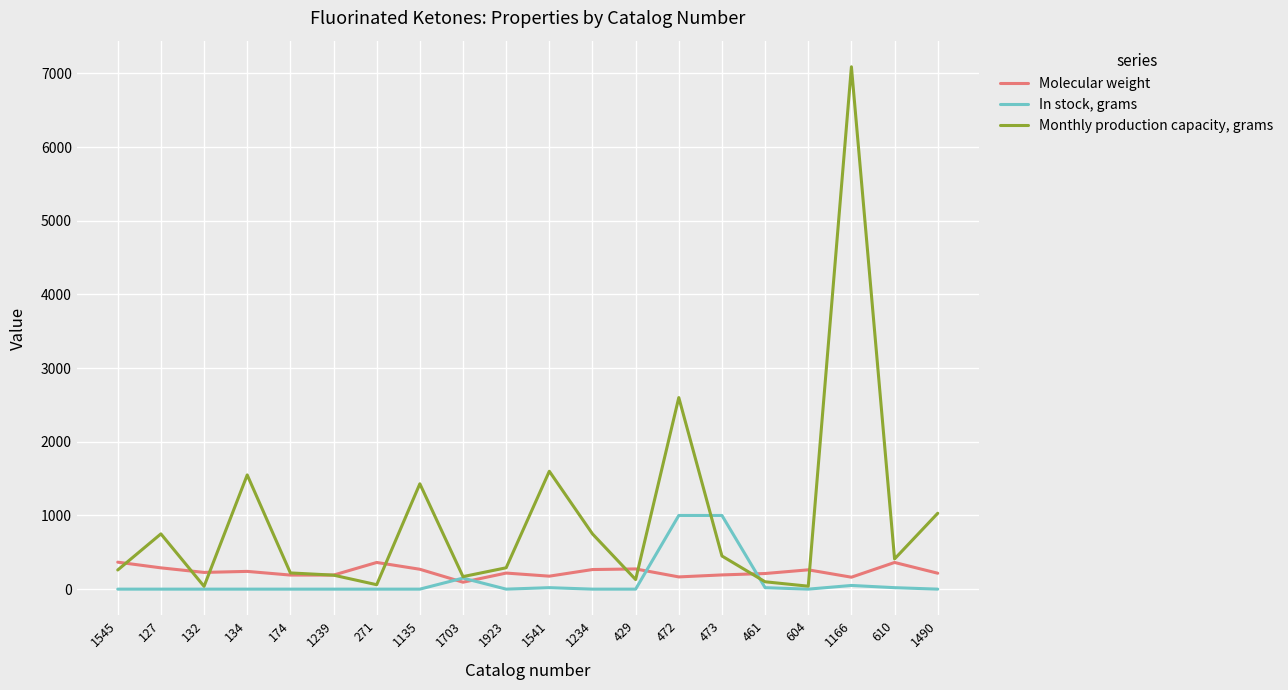

List the series in order of their peak value, lowest first.

Molecular weight, In stock, grams, Monthly production capacity, grams